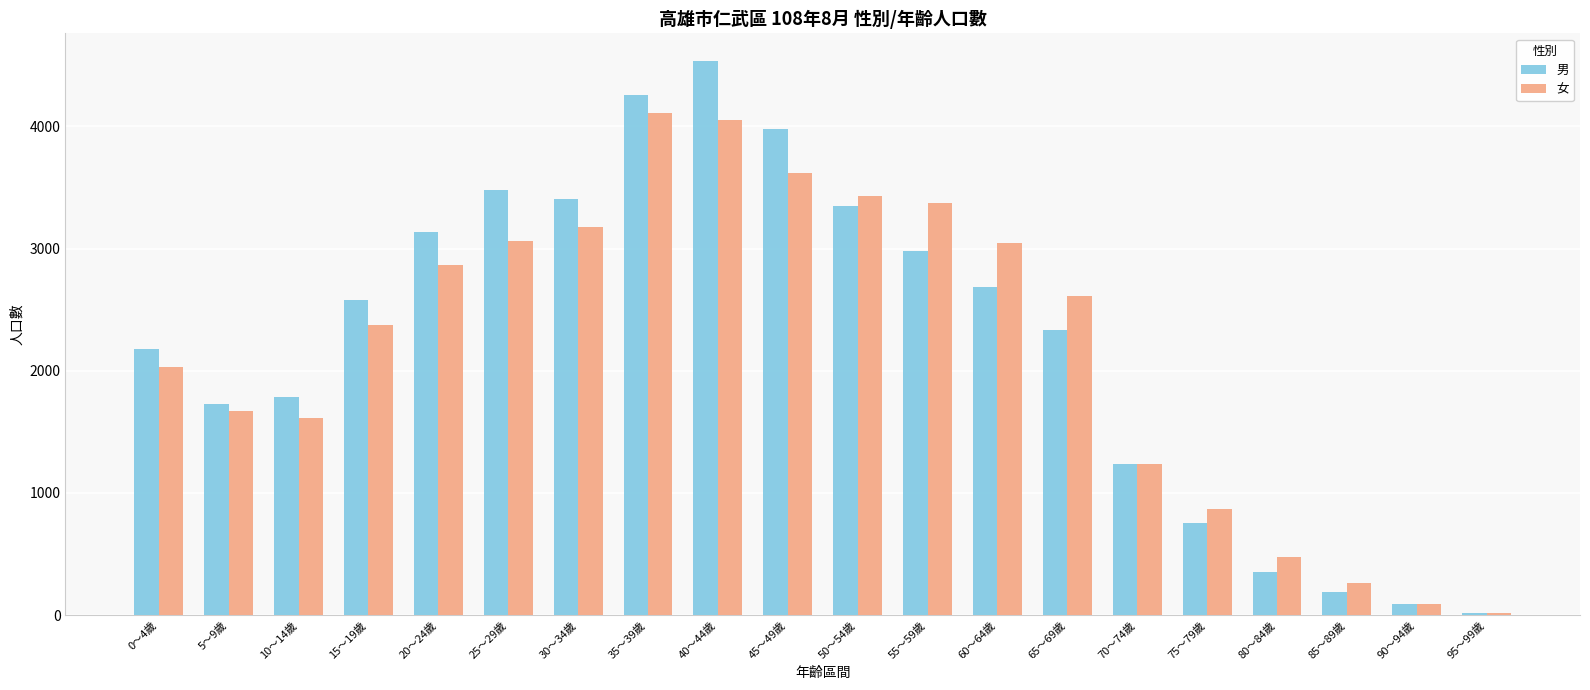

Which series has the largest range (max minus min)?

男